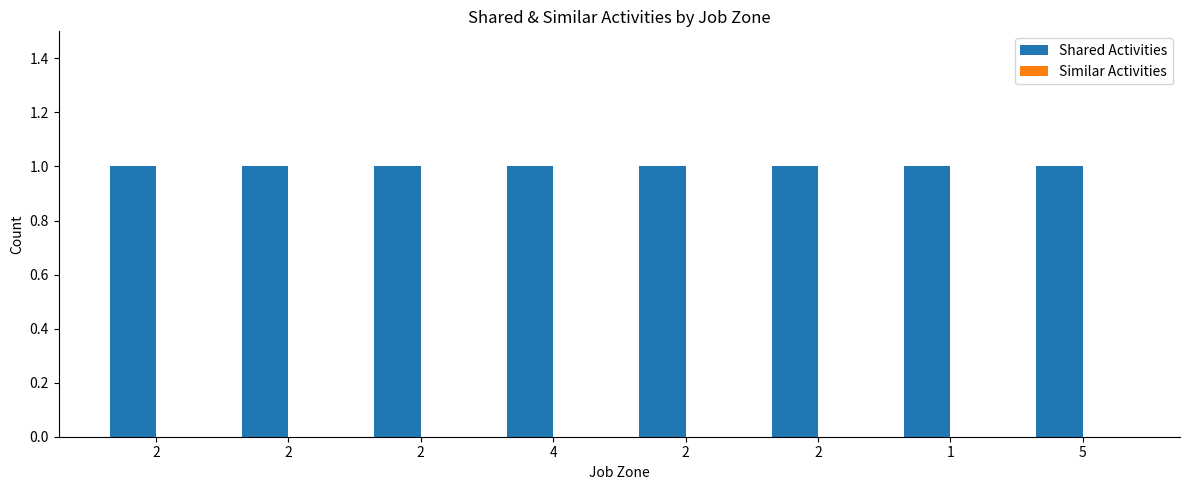

What is the sum of all Shared Activities values?

8